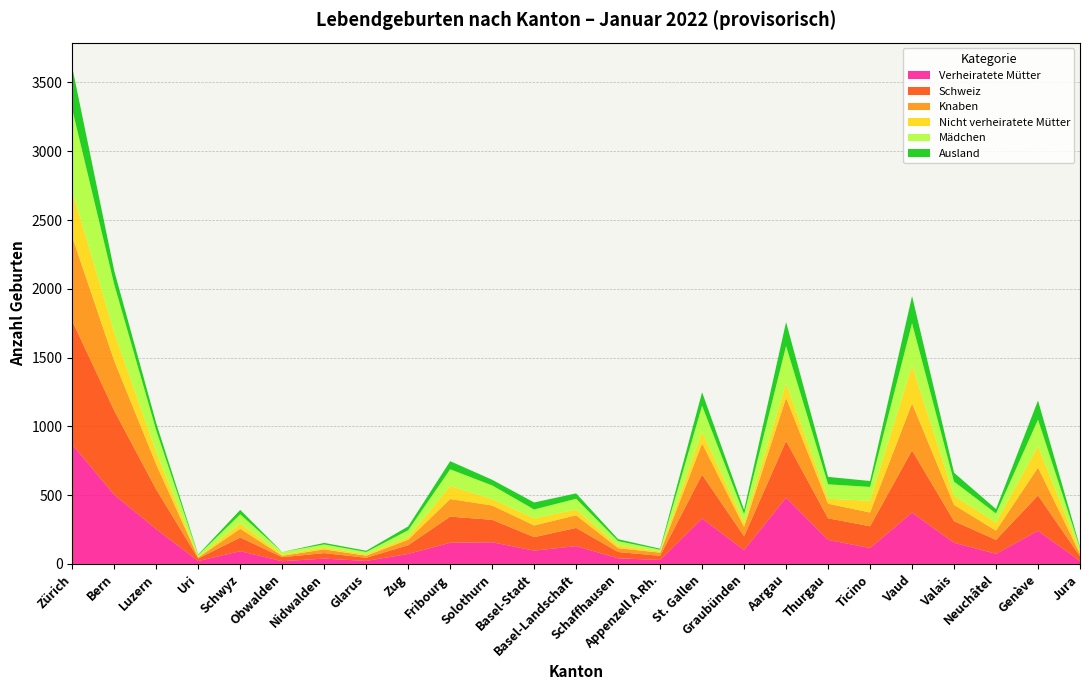

Reading left to right, what are all the values shown in this chart?

Verheiratete Mütter: Zürich=868	Bern=503	Luzern=253	Uri=21	Schwyz=93	Obwalden=20	Nidwalden=39	Glarus=22	Zug=73	Fribourg=154	Solothurn=158	Basel-Stadt=97	Basel-Landschaft=130	Schaffhausen=41	Appenzell A.Rh.=29	St. Gallen=331	Graubünden=101	Aargau=482	Thurgau=175	Ticino=116	Vaud=373	Valais=154	Neuchâtel=74	Genève=241	Jura=22
Schweiz: Zürich=898	Bern=611	Luzern=288	Uri=19	Schwyz=99	Obwalden=29	Nidwalden=40	Glarus=23	Zug=63	Fribourg=190	Solothurn=163	Basel-Stadt=98	Basel-Landschaft=132	Schaffhausen=46	Appenzell A.Rh.=30	St. Gallen=318	Graubünden=100	Aargau=412	Thurgau=157	Ticino=158	Vaud=452	Valais=157	Neuchâtel=101	Genève=257	Jura=34
Knaben: Zürich=611	Bern=362	Luzern=182	Uri=7	Schwyz=64	Obwalden=10	Nidwalden=27	Glarus=15	Zug=40	Fribourg=128	Solothurn=104	Basel-Stadt=85	Basel-Landschaft=92	Schaffhausen=28	Appenzell A.Rh.=23	St. Gallen=227	Graubünden=68	Aargau=313	Thurgau=106	Ticino=100	Vaud=342	Valais=118	Neuchâtel=67	Genève=203	Jura=18
Nicht verheiratete Mütter: Zürich=335	Bern=207	Luzern=88	Uri=2	Schwyz=38	Obwalden=9	Nidwalden=12	Glarus=10	Zug=18	Fribourg=95	Solothurn=46	Basel-Stadt=52	Basel-Landschaft=41	Schaffhausen=19	Appenzell A.Rh.=8	St. Gallen=85	Graubünden=30	Aargau=104	Thurgau=36	Ticino=85	Vaud=276	Valais=67	Neuchâtel=59	Genève=155	Jura=19
Mädchen: Zürich=592	Bern=348	Luzern=159	Uri=16	Schwyz=67	Obwalden=19	Nidwalden=24	Glarus=17	Zug=51	Fribourg=121	Solothurn=100	Basel-Stadt=64	Basel-Landschaft=79	Schaffhausen=32	Appenzell A.Rh.=14	St. Gallen=189	Graubünden=63	Aargau=273	Thurgau=105	Ticino=101	Vaud=307	Valais=103	Neuchâtel=66	Genève=193	Jura=23
Ausland: Zürich=305	Bern=99	Luzern=53	Uri=4	Schwyz=32	Obwalden=0	Nidwalden=11	Glarus=9	Zug=28	Fribourg=59	Solothurn=41	Basel-Stadt=51	Basel-Landschaft=39	Schaffhausen=14	Appenzell A.Rh.=7	St. Gallen=98	Graubünden=31	Aargau=174	Thurgau=54	Ticino=43	Vaud=197	Valais=64	Neuchâtel=32	Genève=139	Jura=7